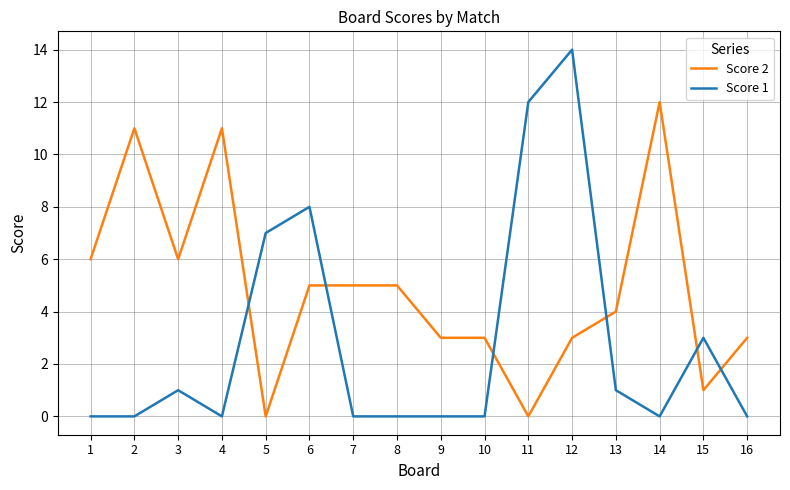

At 8, list the series in order from smallest to largest.

Score 1, Score 2